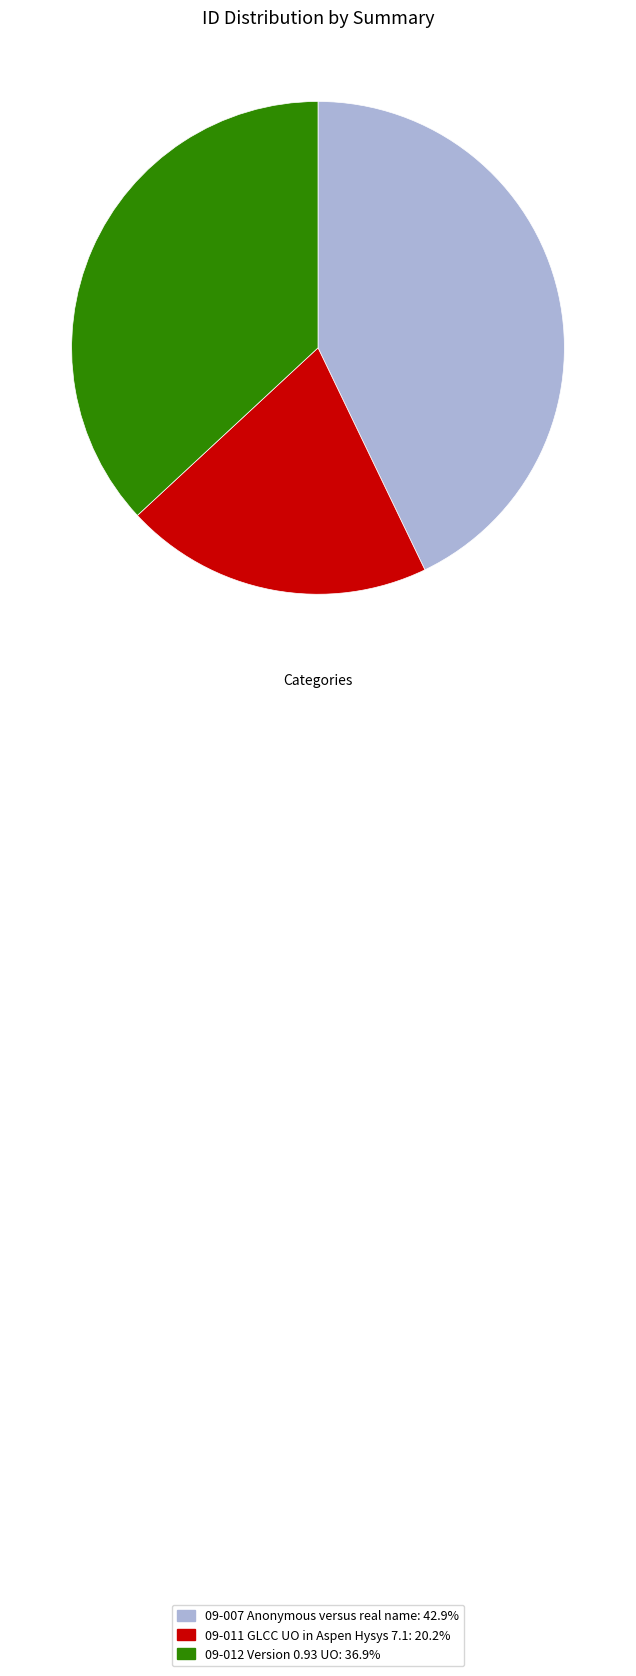

Count the number of slices in the pie.

3